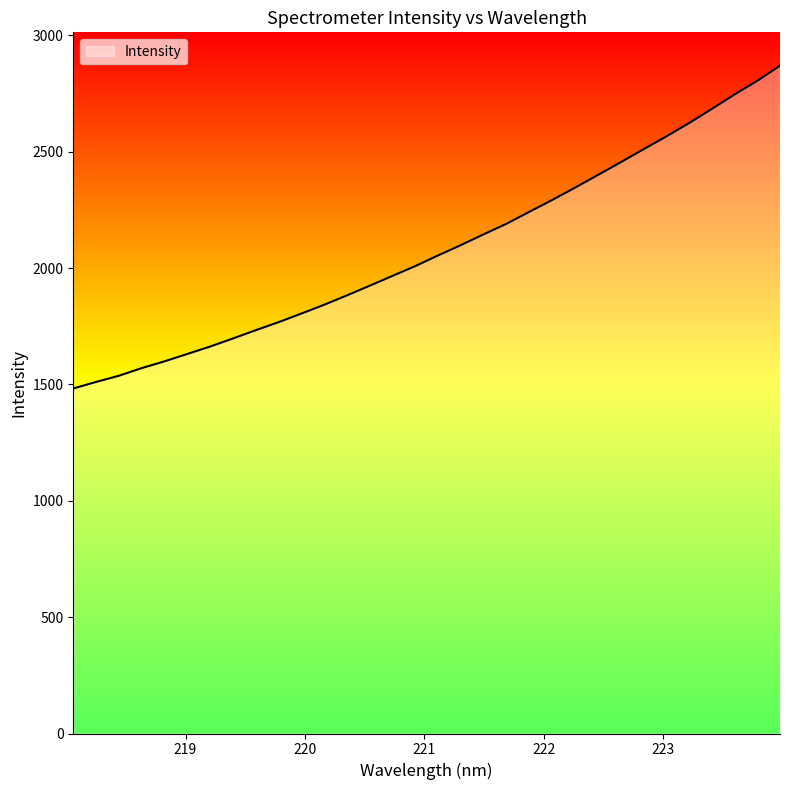

True or false: there are more than 2 points higher than both neighbors.

False